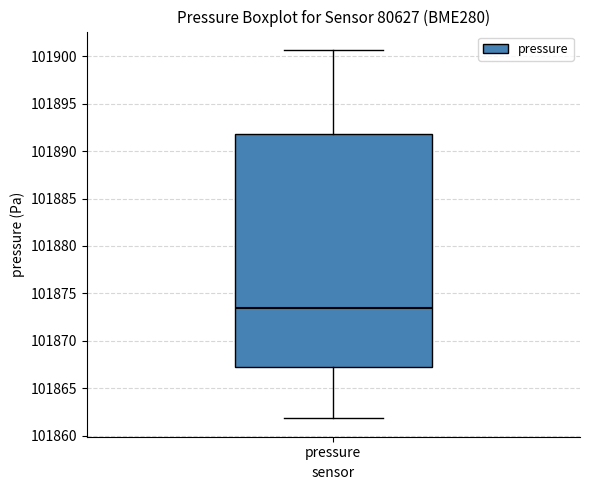

Read this box plot against the y-axis: the position of the median line, the range covered by the box, and the ends of both whiskers. The values are not printed on the chart, so give them approximately, as read against the axis.

median 101873.5, box 101867.0 to 101892.0, whiskers 101862.0 to 101900.5